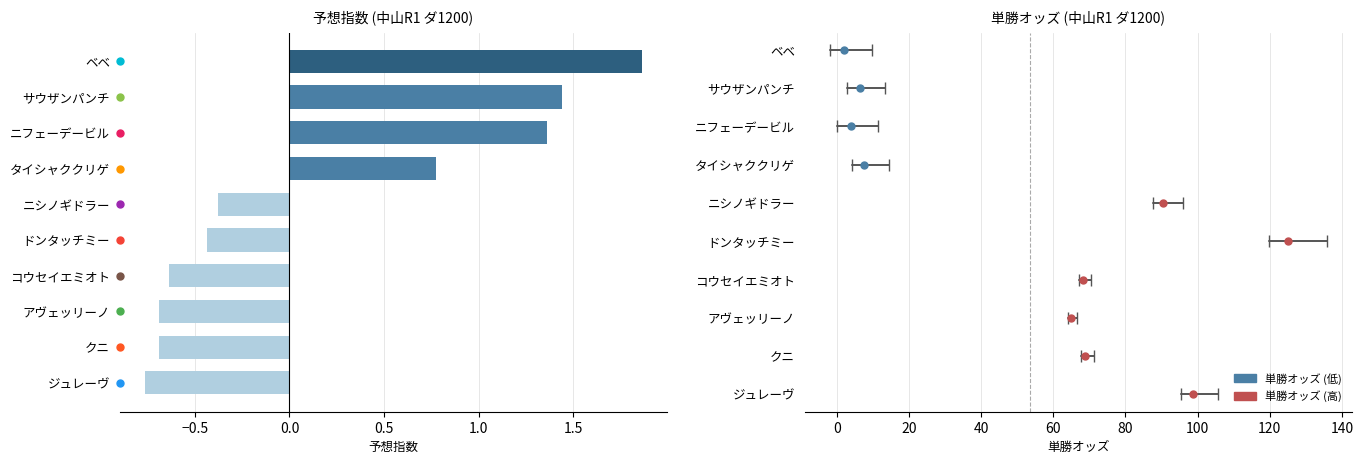

At which category does the chart reach its peak across all series?

ベベ